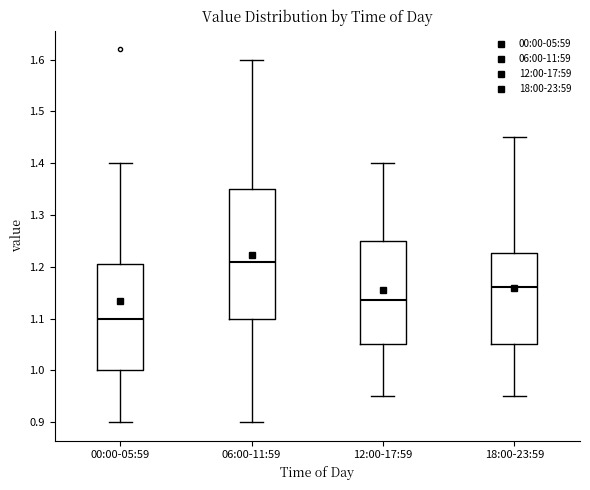

Which box has the highest median line?

06:00-11:59